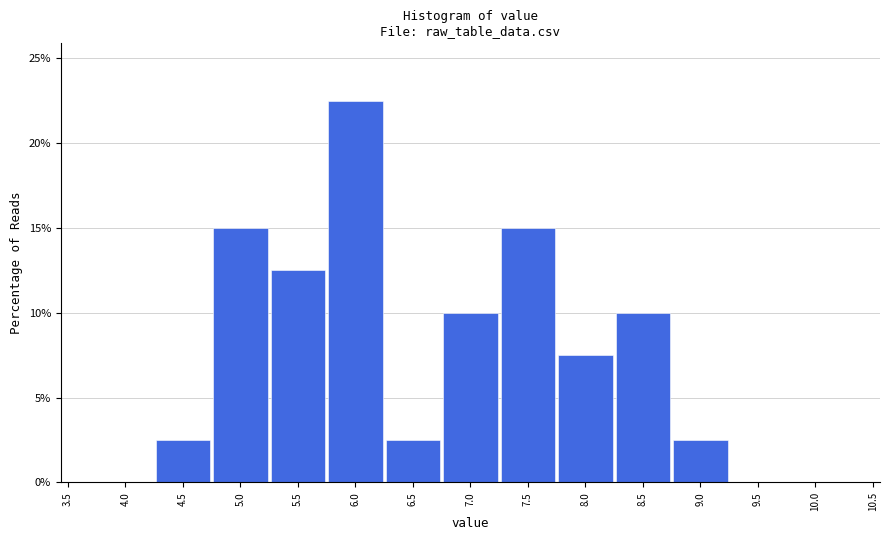

What is the height of the bar covering 5.25 to 5.75 on the x-axis? The values are not printed on the chart, so give them approximately, as read against the axis.

12.5